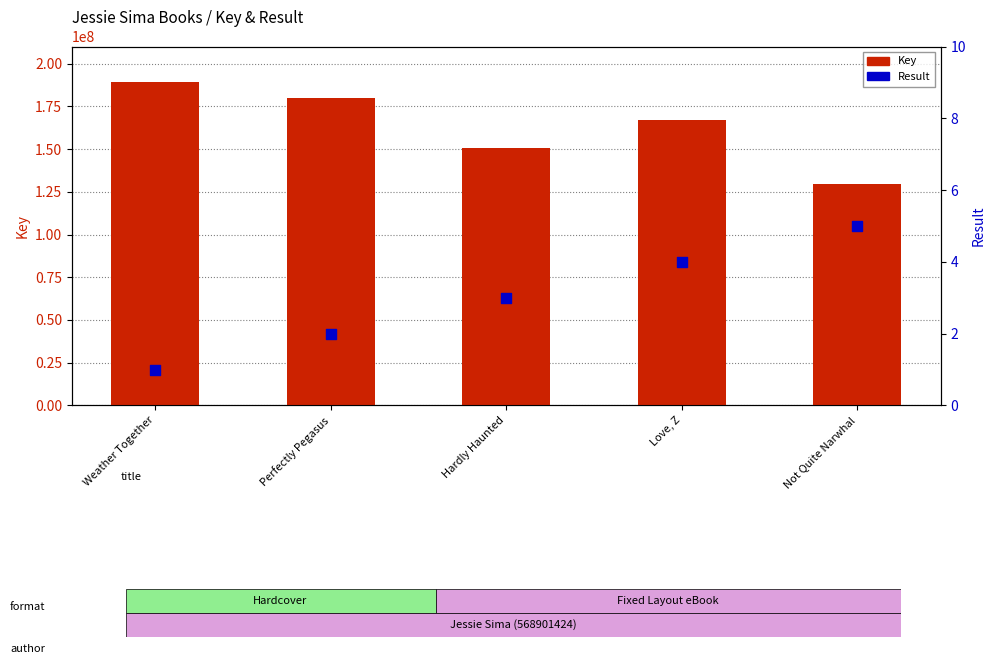

What are all the series names shown in the legend?

Key, Result